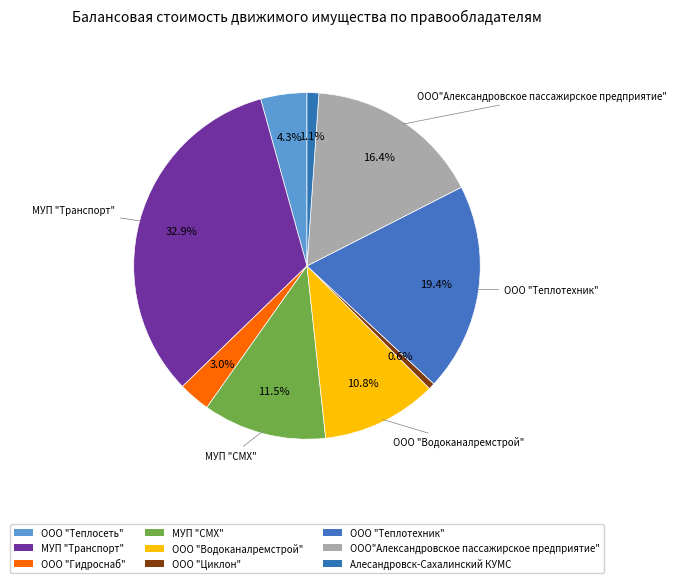

Which category has the biggest portion of the pie?

МУП "Транспорт"